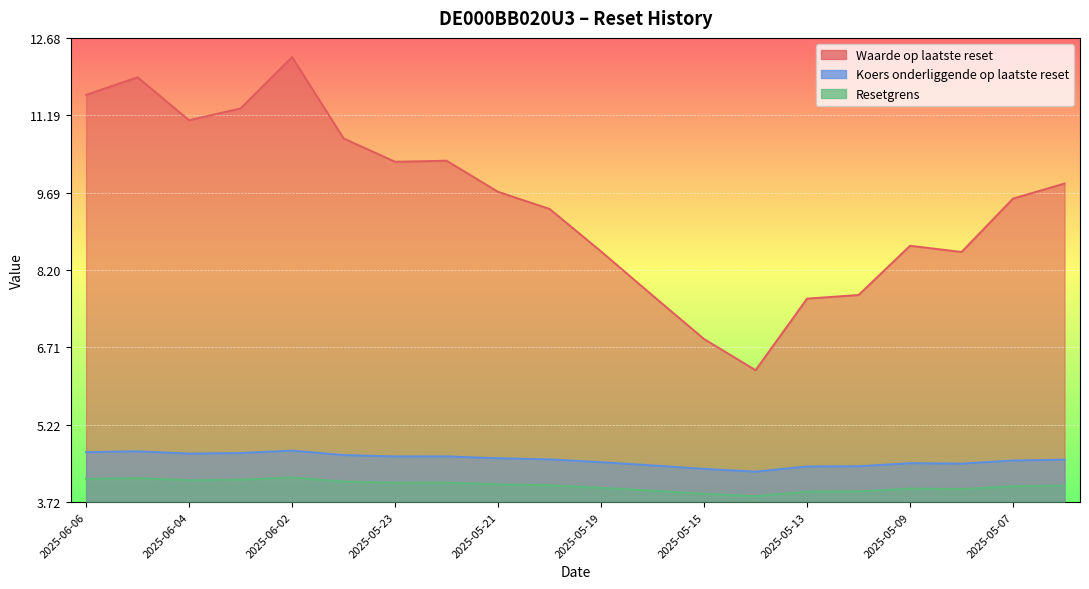

What is the label of the 15th point from the right?

2025-05-26